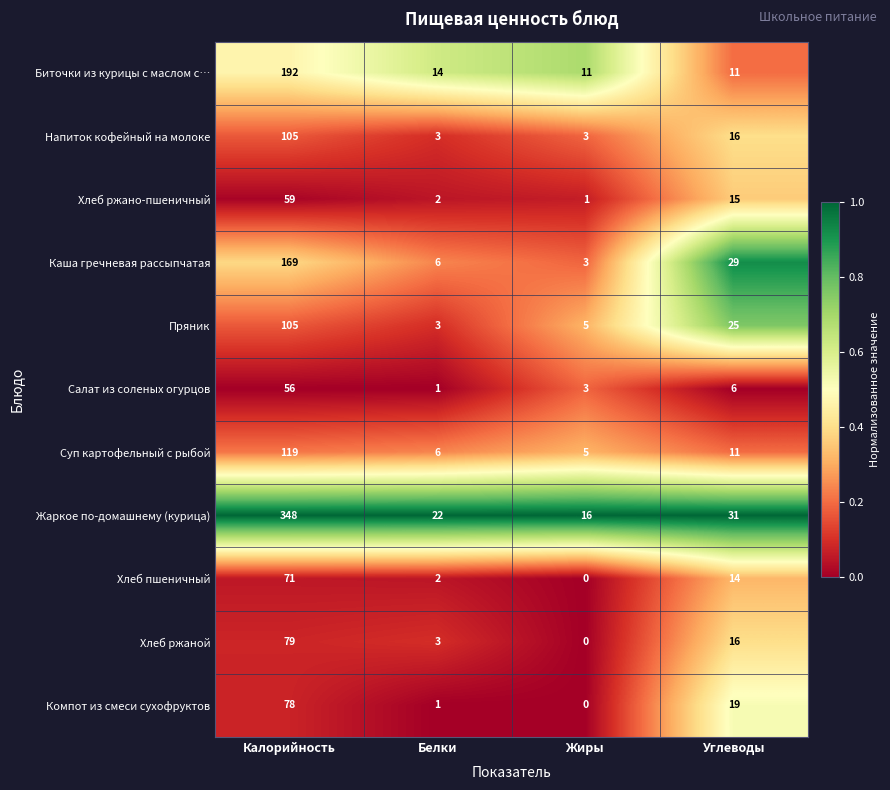

Is it true that Компот из смеси сухофруктов equals 121 at Калорийность?

False